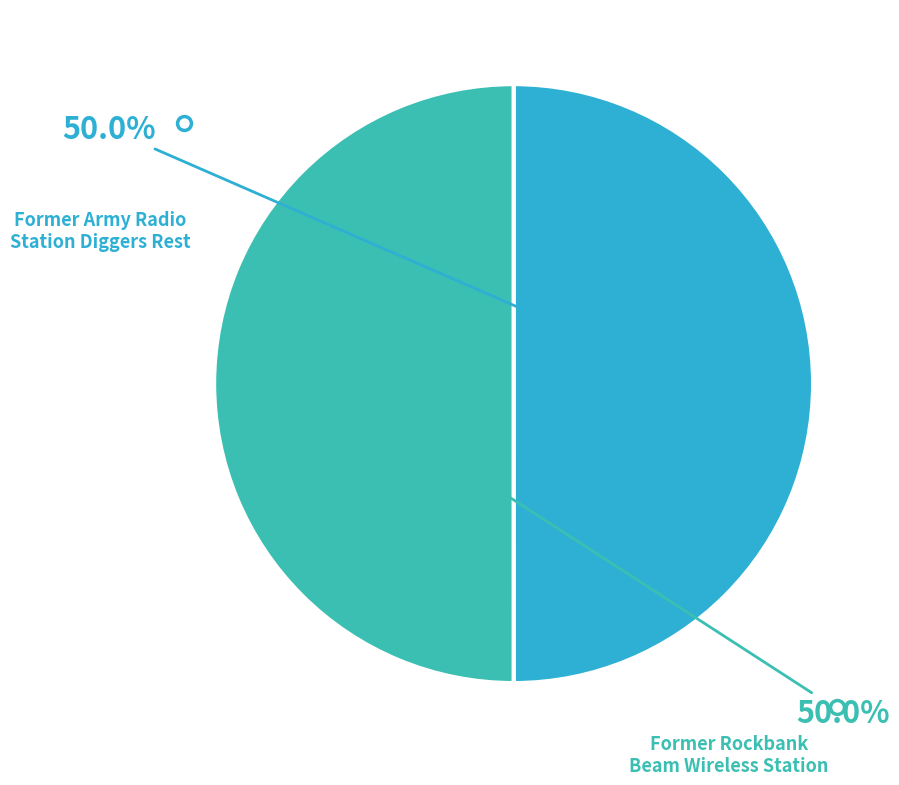

To the nearest percent, what is the average slice percentage?

50%